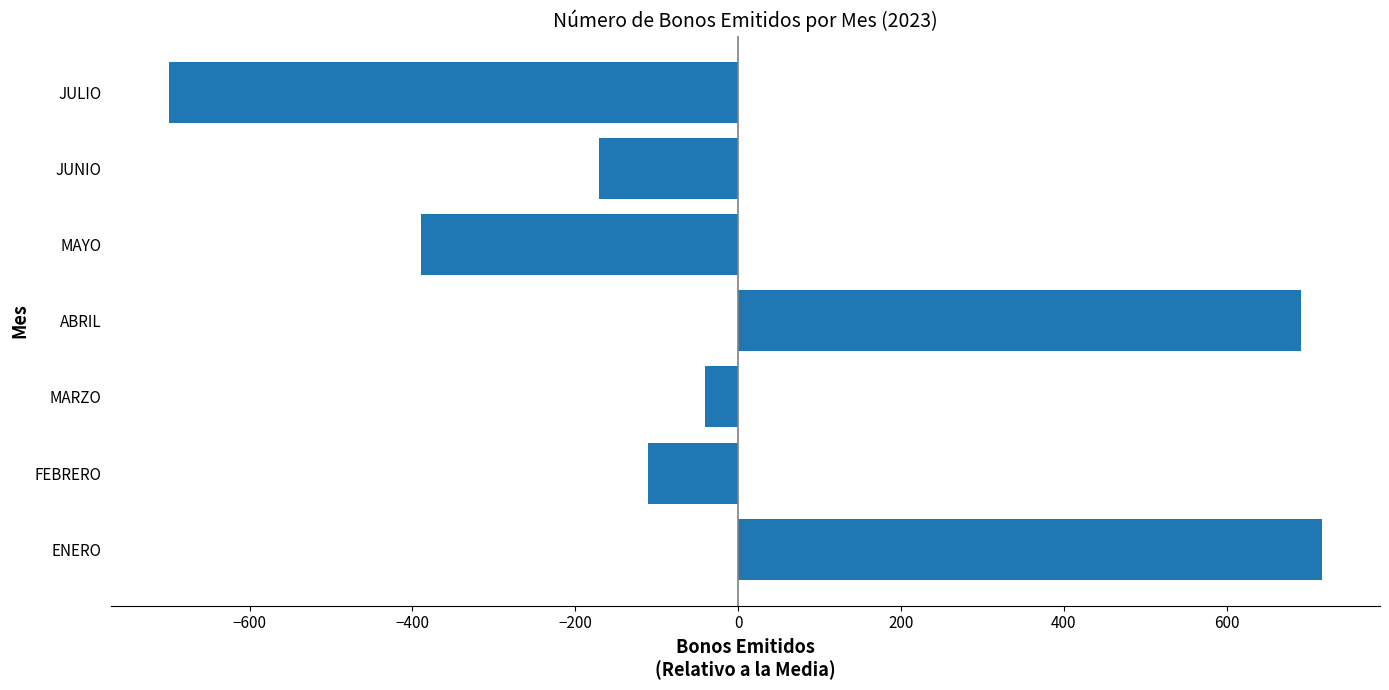

Which has a higher value, JUNIO or MAYO?

JUNIO